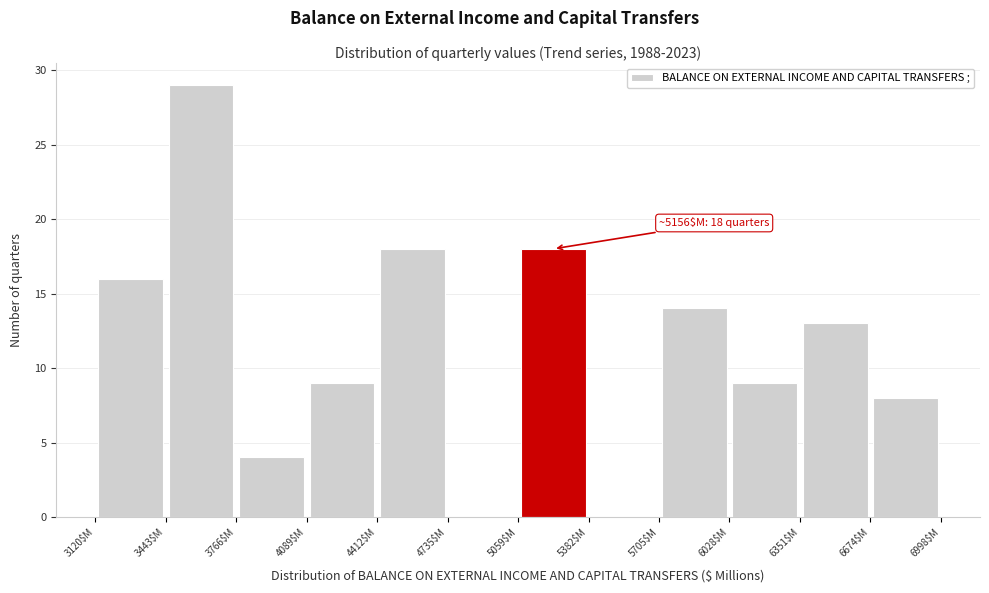

Which range on the x-axis has the tallest bar?

3450 to 3750